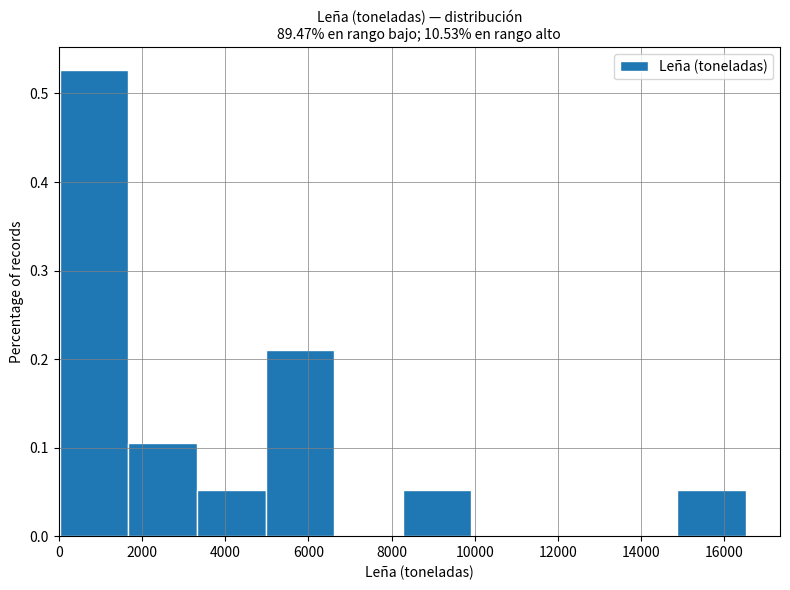

Reading left to right, list every bar in this chart as the range it spans on the x-axis followed by its height. Neither the bar edges nor the heights are printed on the chart, so give them approximately, as read against the axes.

0 to 1600: 0.53
1600 to 3400: 0.11
3400 to 5000: 0.05
5000 to 6600: 0.21
6600 to 8200: 0
8200 to 10000: 0.05
10000 to 11600: 0
11600 to 13200: 0
13200 to 14800: 0
14800 to 16600: 0.05